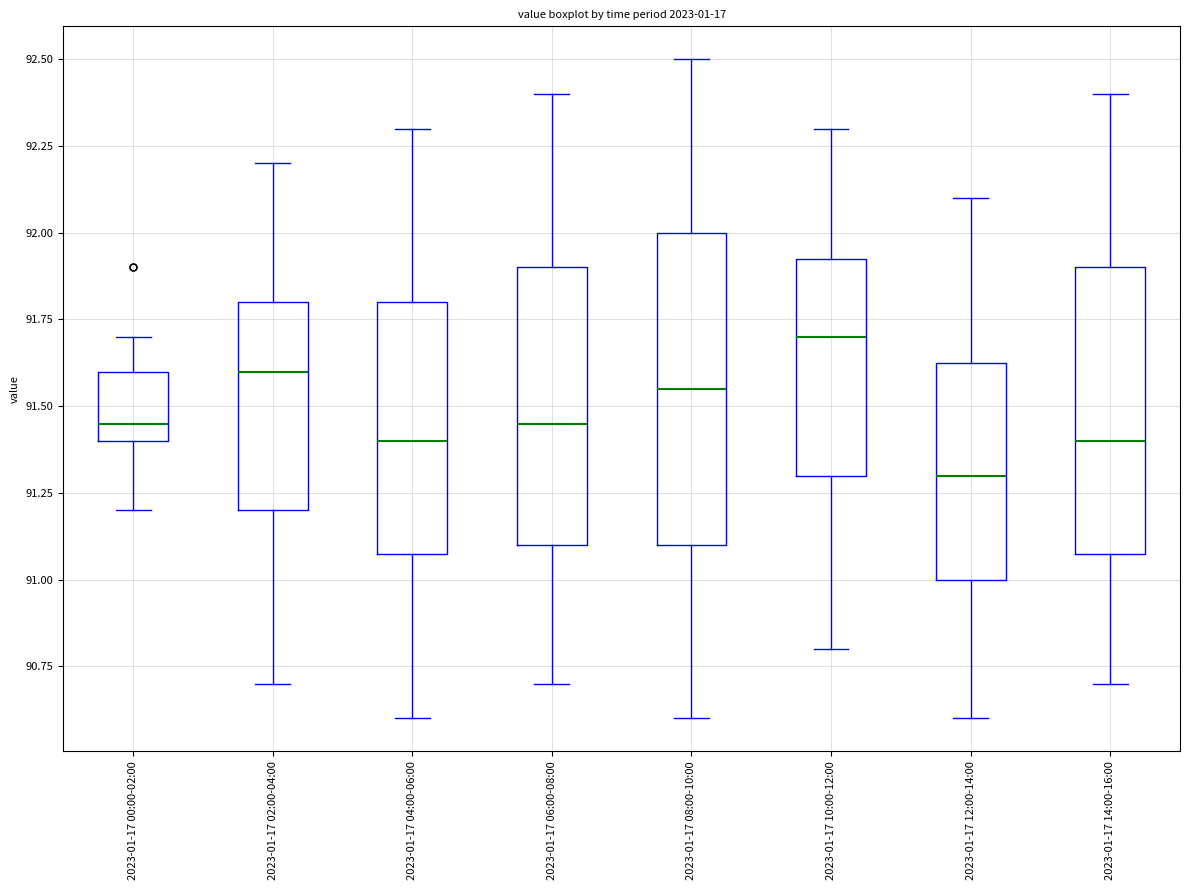

Reading left to right, read every box against the y-axis: the position of its median line, the range the box covers, and the ends of its whiskers. The values are not printed on the chart, so give them approximately, as read against the axis.

2023-01-17 00:00-02:00: median 91.45, box 91.40 to 91.60, whiskers 91.20 to 91.70
2023-01-17 02:00-04:00: median 91.60, box 91.20 to 91.80, whiskers 90.70 to 92.20
2023-01-17 04:00-06:00: median 91.40, box 91.10 to 91.80, whiskers 90.60 to 92.30
2023-01-17 06:00-08:00: median 91.45, box 91.10 to 91.90, whiskers 90.70 to 92.40
2023-01-17 08:00-10:00: median 91.55, box 91.10 to 92.00, whiskers 90.60 to 92.50
2023-01-17 10:00-12:00: median 91.70, box 91.30 to 91.95, whiskers 90.80 to 92.30
2023-01-17 12:00-14:00: median 91.30, box 91.00 to 91.65, whiskers 90.60 to 92.10
2023-01-17 14:00-16:00: median 91.40, box 91.10 to 91.90, whiskers 90.70 to 92.40